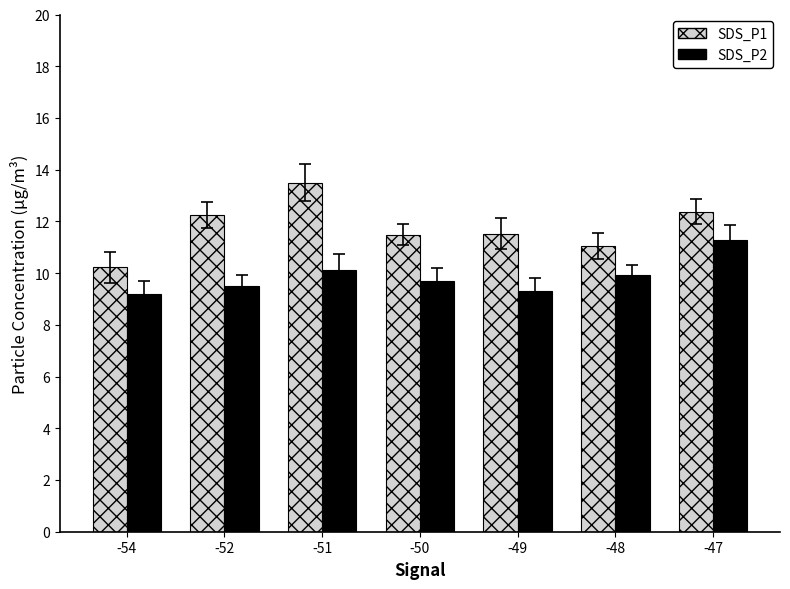

What is the total value across all series at -50?

21.2